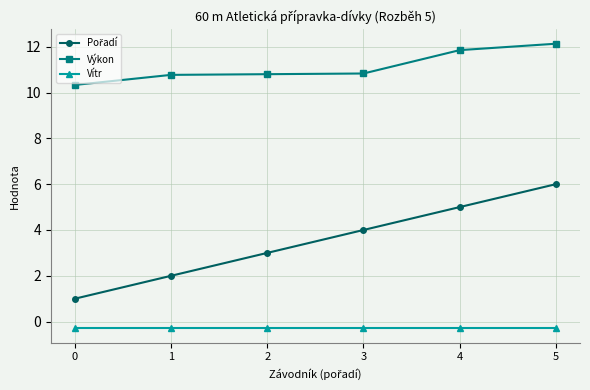

The Vítr series shows -0.3 at 2. True or false?

True